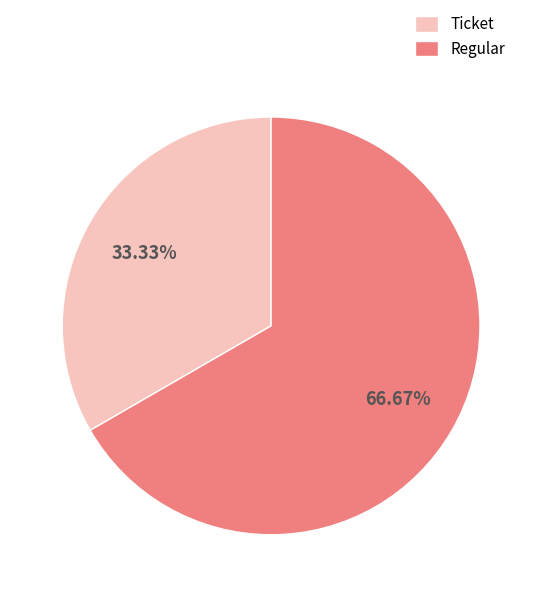

Is Regular the majority of the pie?

Yes